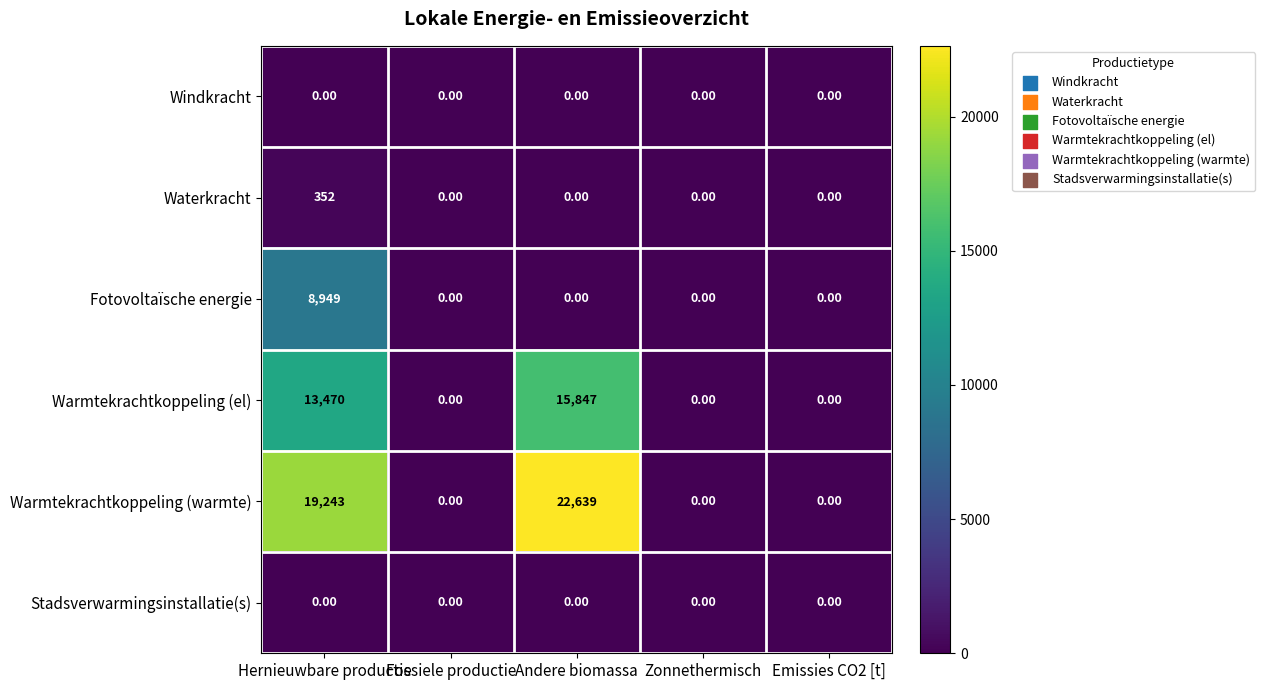

Which series has the widest spread of values?

Warmtekrachtkoppeling (warmte)